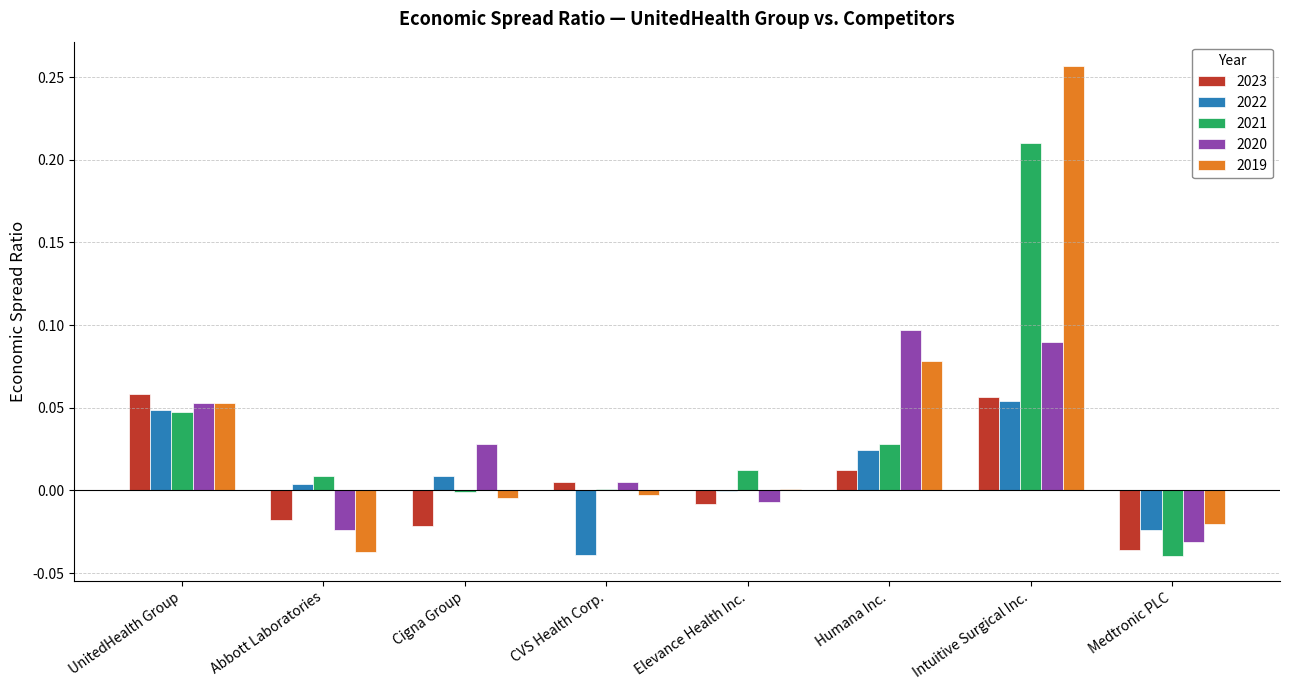

The value of 2023 at Intuitive Surgical Inc. is 0.1. True or false?

True